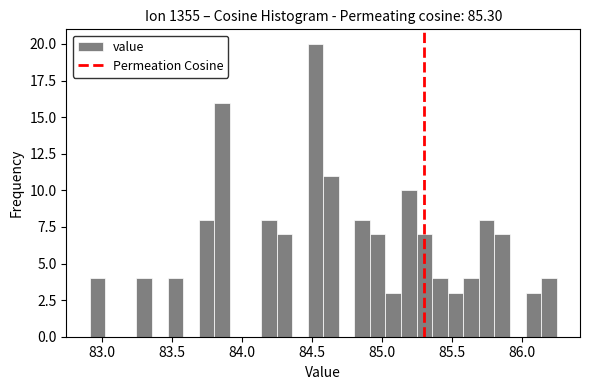

Around what value on the x-axis is the tallest bar? Give the approximate position of its centre, as read against the axis.

84.50